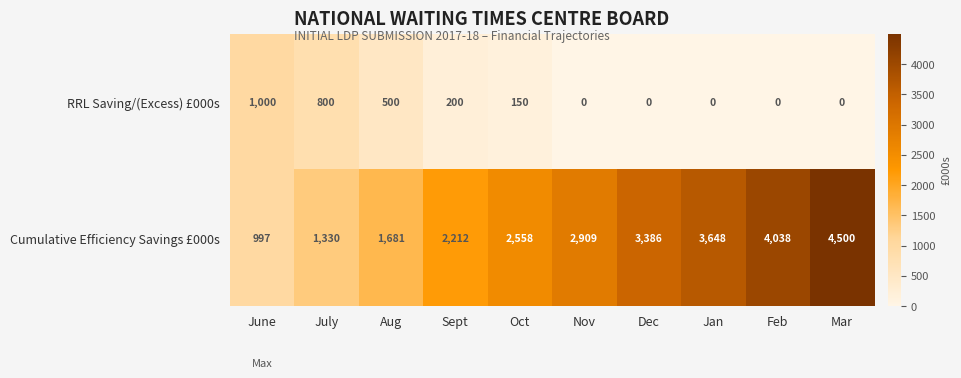

At how many categories does at least one series exceed 503?

10